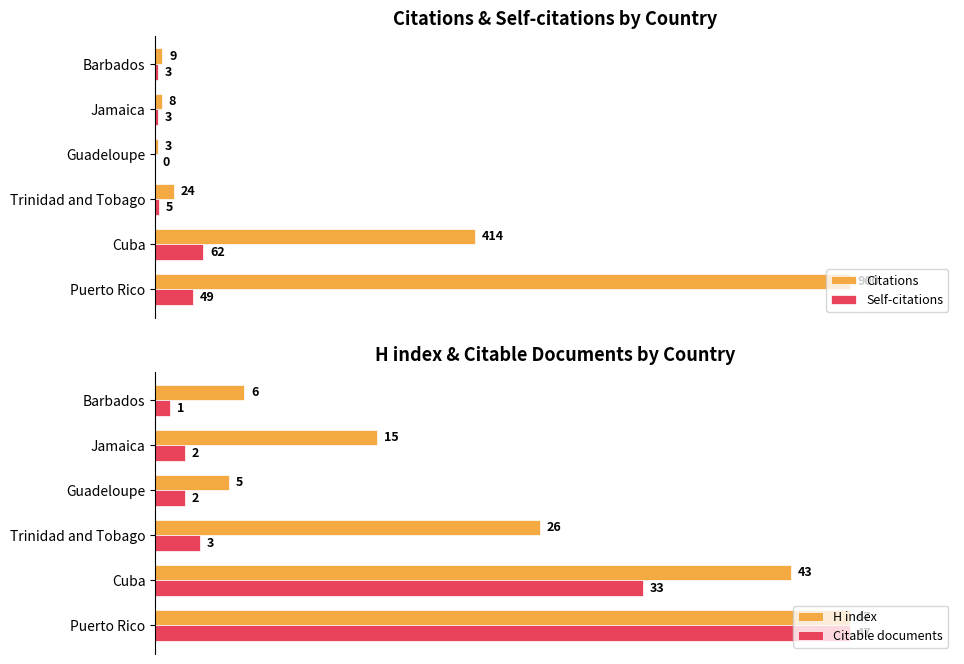

Reading left to right, what are all the values shown in this chart?

Citations: 900	414	24	3	8	9
Self-citations: 49	62	5	0	3	3
H index: 47	43	26	5	15	6
Citable documents: 47	33	3	2	2	1